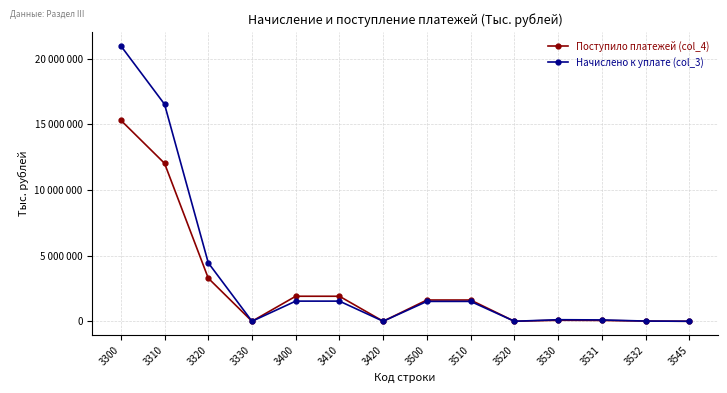

After their last crossing, which series has the higher values: Начислено к уплате (col_3) or Поступило платежей (col_4)?

Начислено к уплате (col_3)